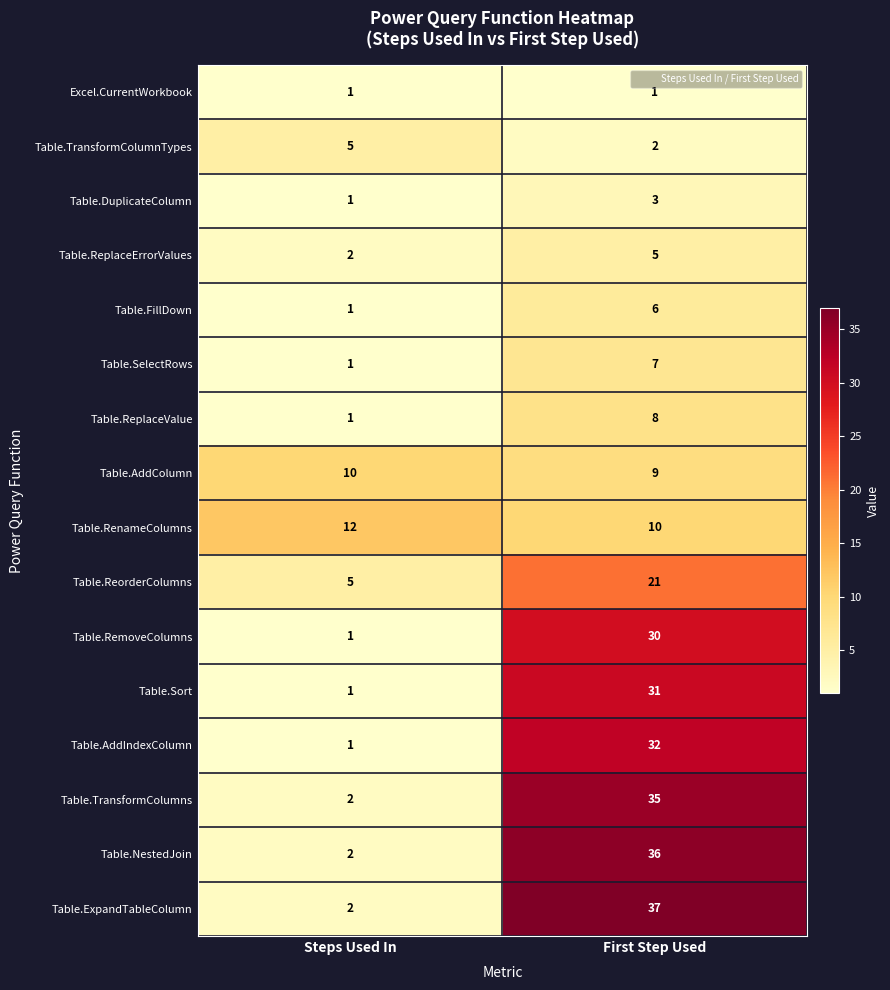

Which label corresponds to the largest value in the chart?

First Step Used